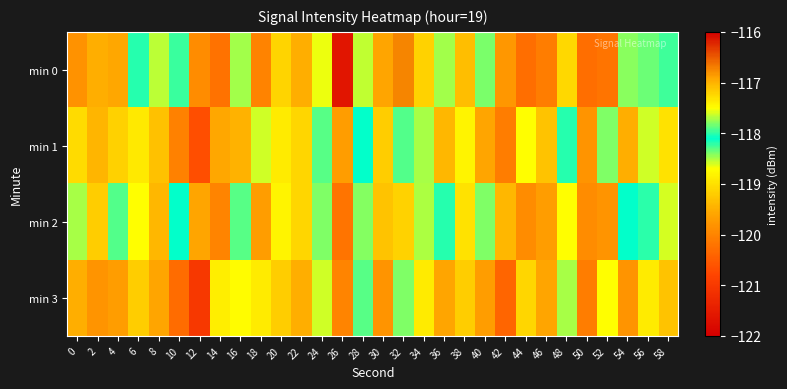

Reading left to right, list all the values displayed in this chart.

min 0: 0=-119.8	2=-119.5	4=-119.6	6=-118.2	8=-118.5	10=-118.2	12=-119.9	14=-120.2	16=-117.7	18=-120.0	20=-119.1	22=-119.5	24=-118.7	26=-121.6	28=-117.7	30=-119.6	32=-116.7	34=-117.2	36=-117.7	38=-119.3	40=-117.8	42=-119.8	44=-120.3	46=-120.1	48=-119.1	50=-120.3	52=-120.2	54=-118.4	56=-118.3	58=-118.0
min 1: 0=-119.1	2=-119.4	4=-119.1	6=-118.9	8=-119.3	10=-120.0	12=-120.7	14=-116.9	16=-117.0	18=-118.6	20=-118.9	22=-119.1	24=-118.3	26=-119.7	28=-118.1	30=-119.2	32=-117.9	34=-118.5	36=-119.4	38=-118.8	40=-119.6	42=-120.1	44=-118.7	46=-119.3	48=-118.2	50=-119.8	52=-118.4	54=-119.5	56=-118.6	58=-119.0
min 2: 0=-118.5	2=-119.2	4=-117.9	6=-118.7	8=-119.4	10=-118.1	12=-119.6	14=-120.0	16=-118.3	18=-119.7	20=-118.8	22=-119.1	24=-118.4	26=-120.2	28=-117.8	30=-119.3	32=-117.2	34=-117.7	36=-118.2	38=-119.0	40=-118.4	42=-119.4	44=-119.9	46=-119.7	48=-118.7	50=-119.9	52=-119.8	54=-118.1	56=-118.0	58=-117.6
min 3: 0=-119.5	2=-119.8	4=-119.7	6=-119.2	8=-119.6	10=-120.3	12=-121.0	14=-117.4	16=-117.5	18=-118.9	20=-119.2	22=-119.5	24=-118.6	26=-120.0	28=-118.3	30=-119.8	32=-118.4	34=-118.9	36=-119.6	38=-119.2	40=-119.7	42=-120.4	44=-119.1	46=-119.6	48=-118.5	50=-120.1	52=-118.7	54=-119.8	56=-118.9	58=-119.3